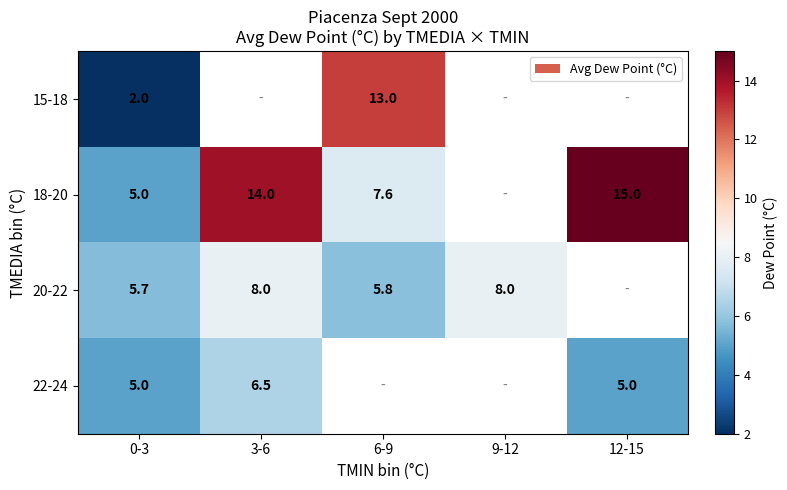

What is the difference between the 18-20 values at 12-15 and 0-3?

10.0